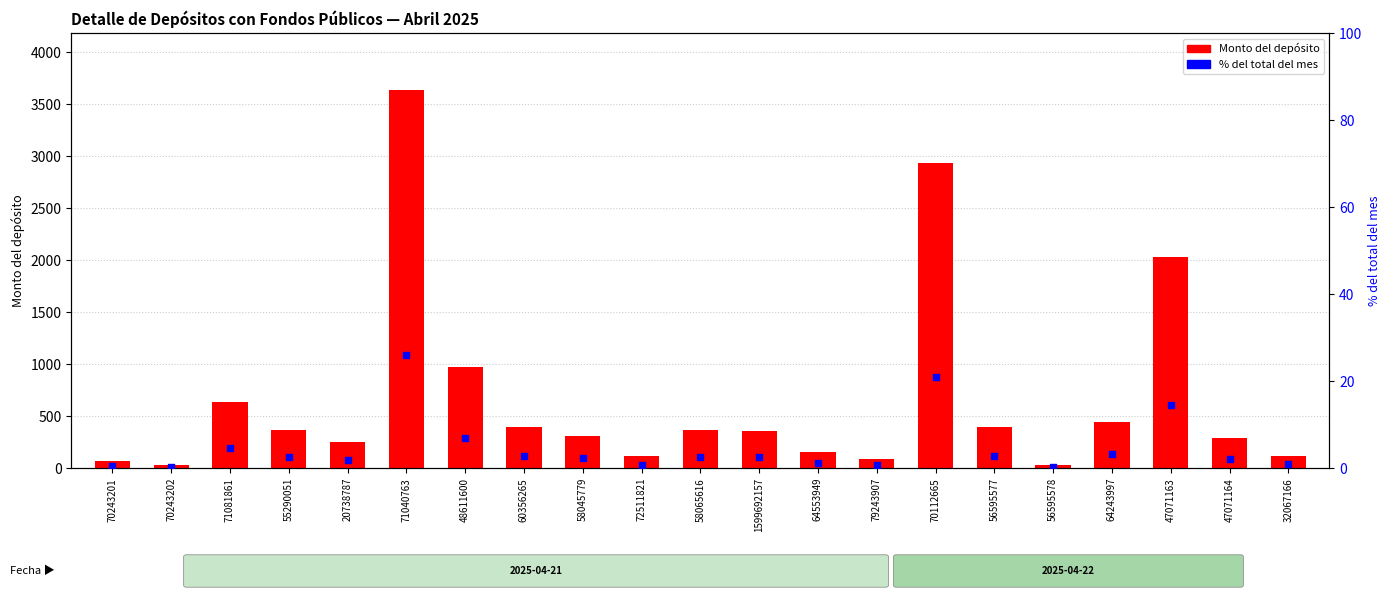

Which series has the largest Y range (max minus min)?

Monto del depósito